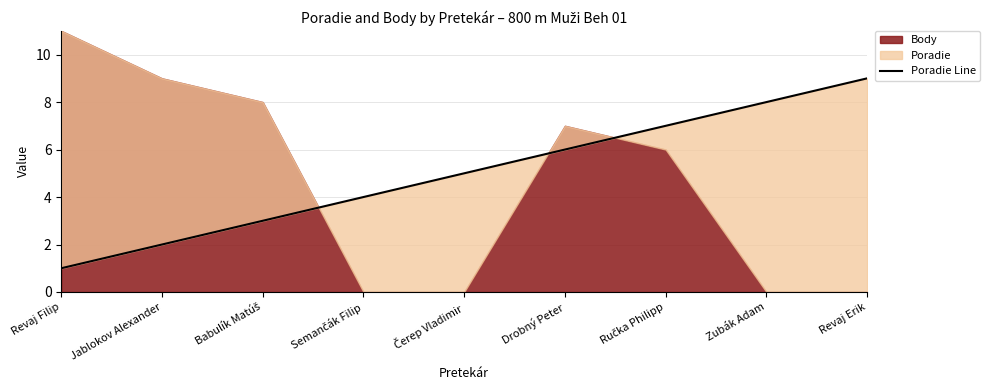

Is it true that the value at Ručka Philipp is 7?

True